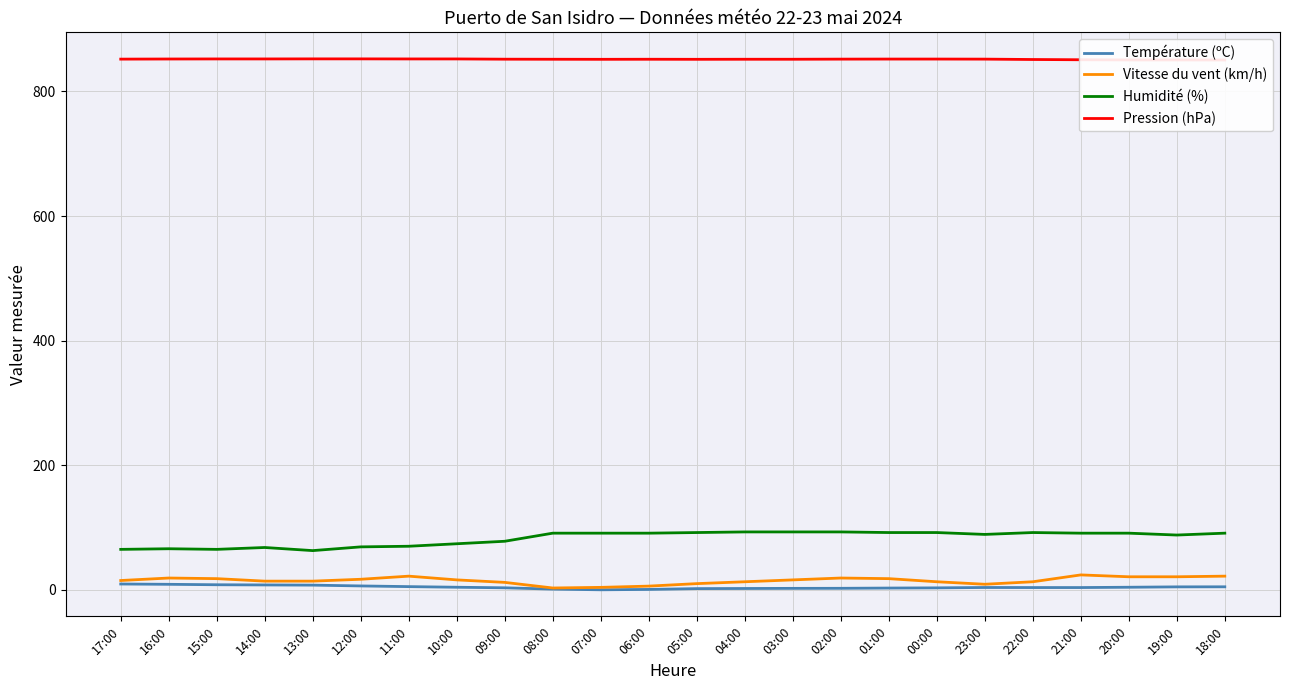

At which category does the chart reach its peak across all series?

13:00